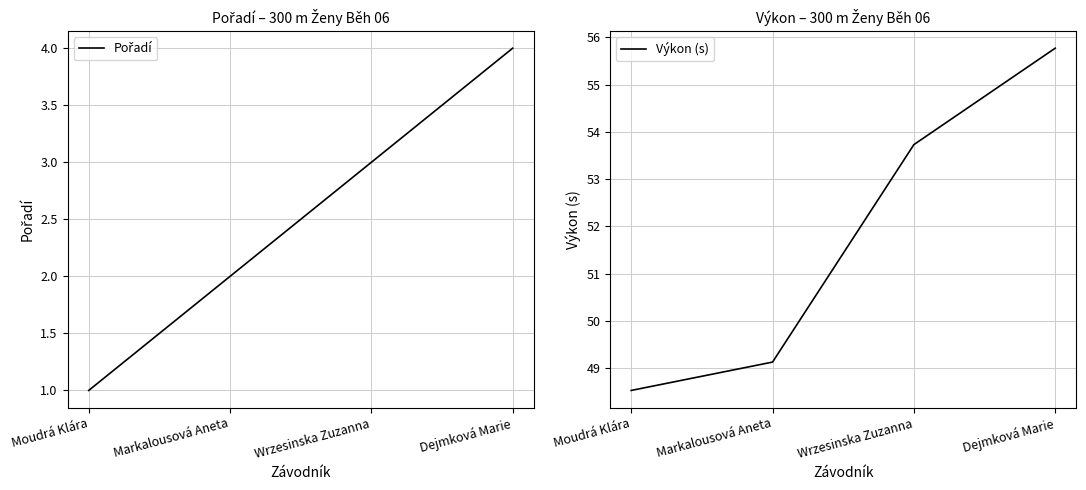

Which series has the largest range (max minus min)?

Výkon (s)